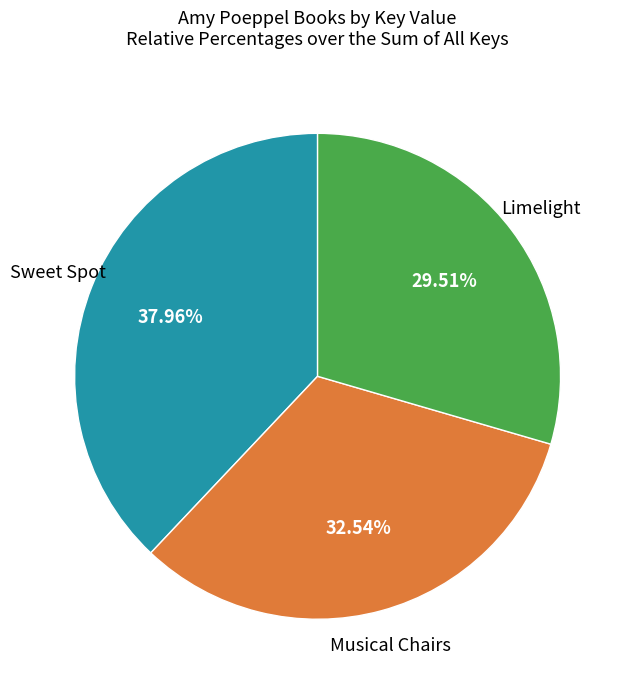

Is there any slice that represents more than half of the pie?

No